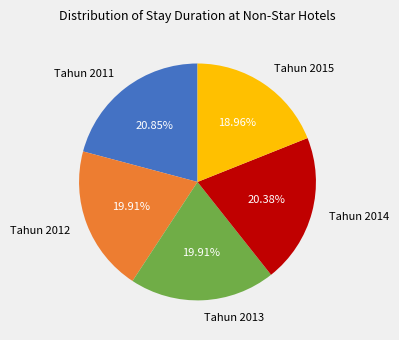

How many segments does this pie chart have?

5